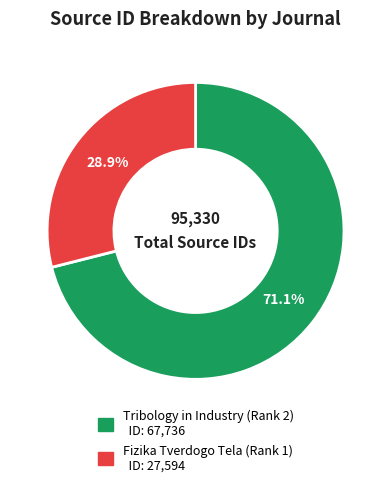

Is the sum of Tribology in Industry (Rank 2) and Fizika Tverdogo Tela (Rank 1) greater than half?

Yes